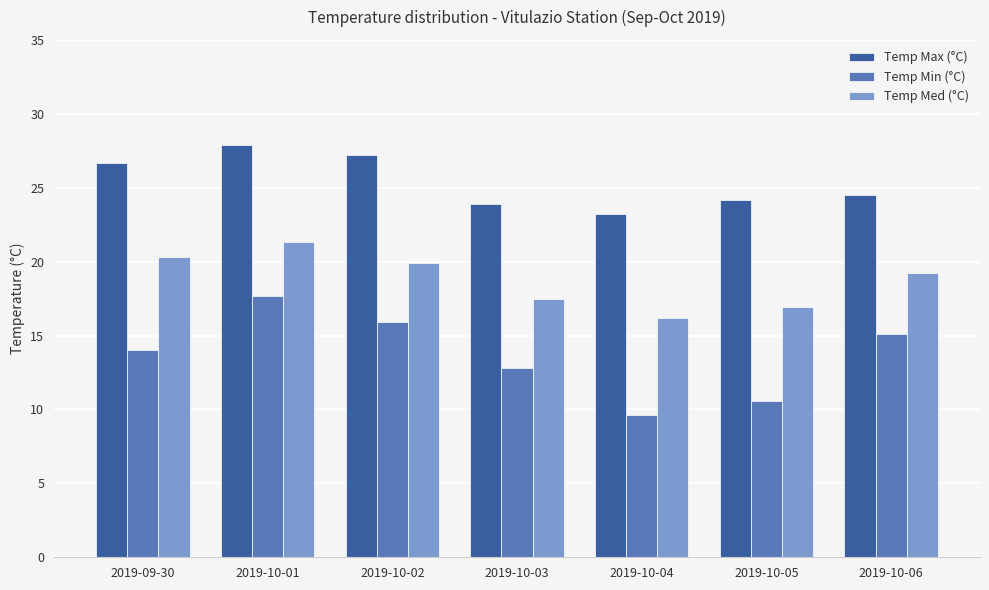

What is the difference between the highest and lowest values at 2019-10-05?

13.6